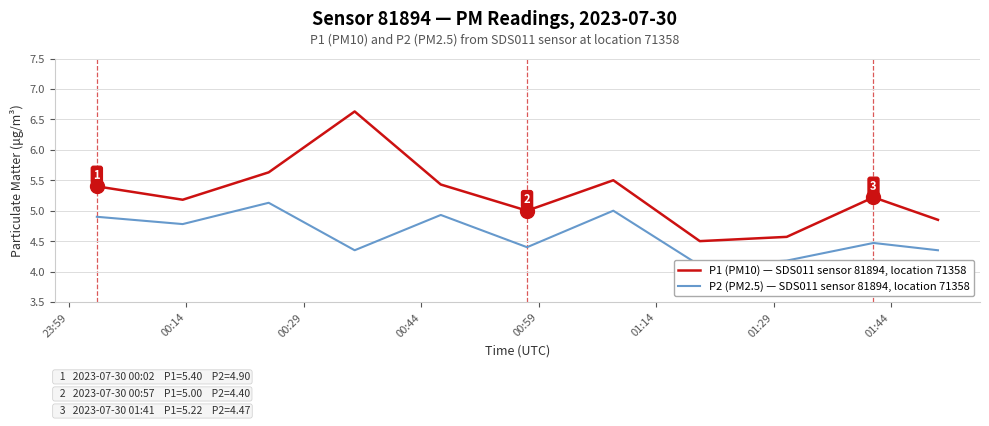

True or false: P1 (PM10) — SDS011 sensor 81894, location 71358 and P2 (PM2.5) — SDS011 sensor 81894, location 71358 cross at least once.

False